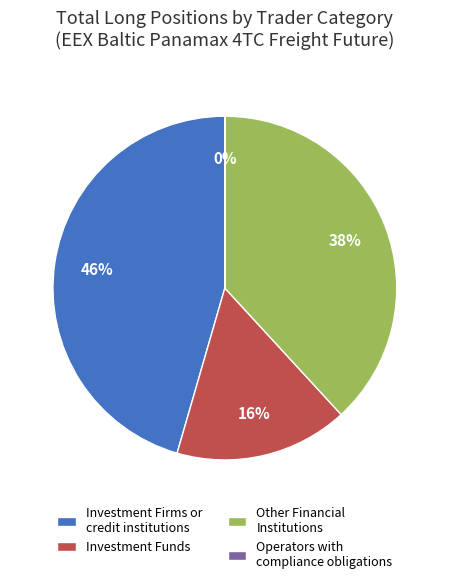

Does any single category account for the majority?

No